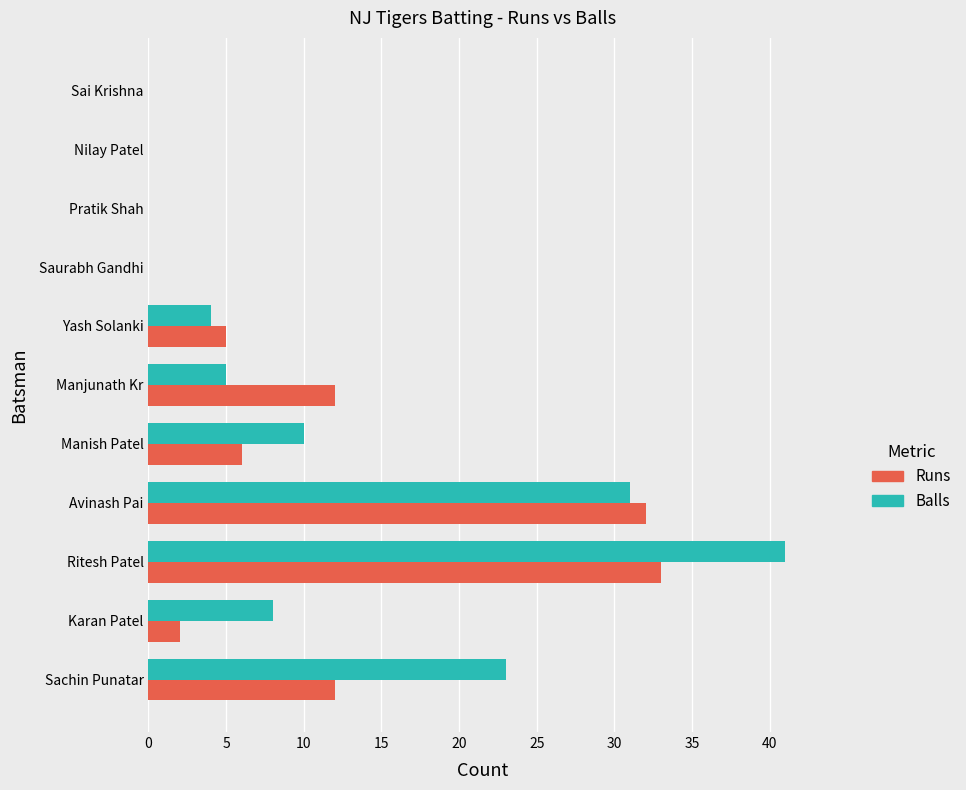

At which label is Balls closest to 20?

Sachin Punatar